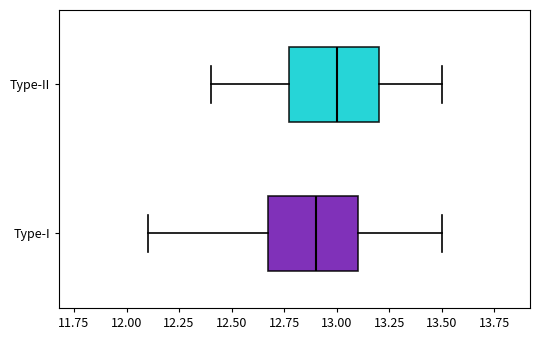

Which box has the furthest to the left median line?

Type-I